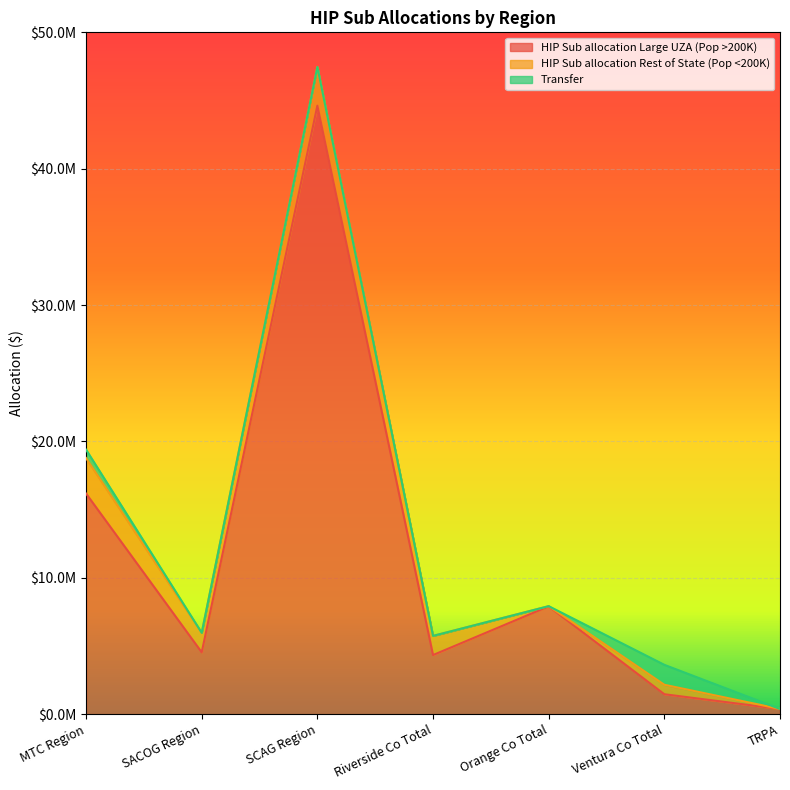

At which category does the chart reach its minimum across all series?

TRPA